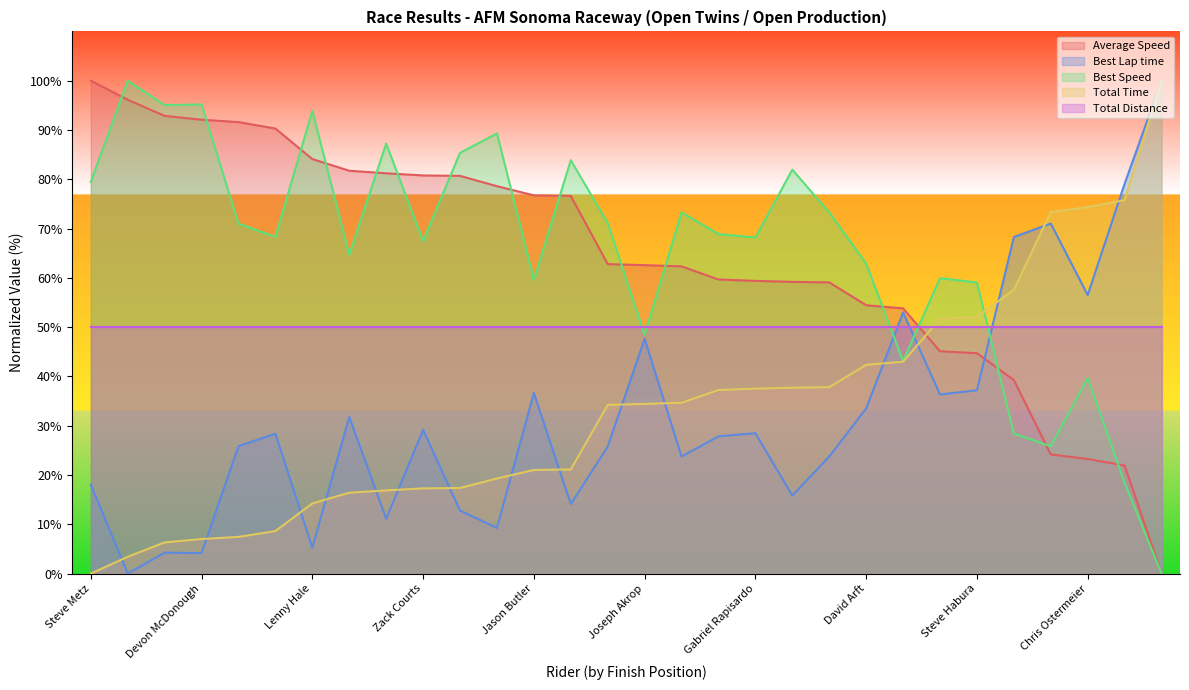

How many series are shown in this chart?

5